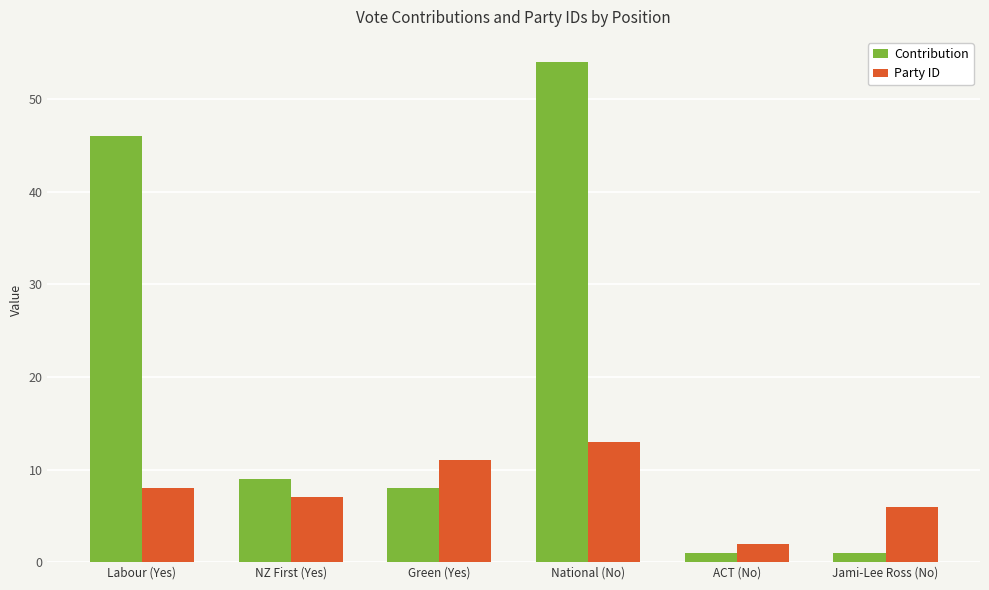

What is the total value across all series at ACT (No)?

3